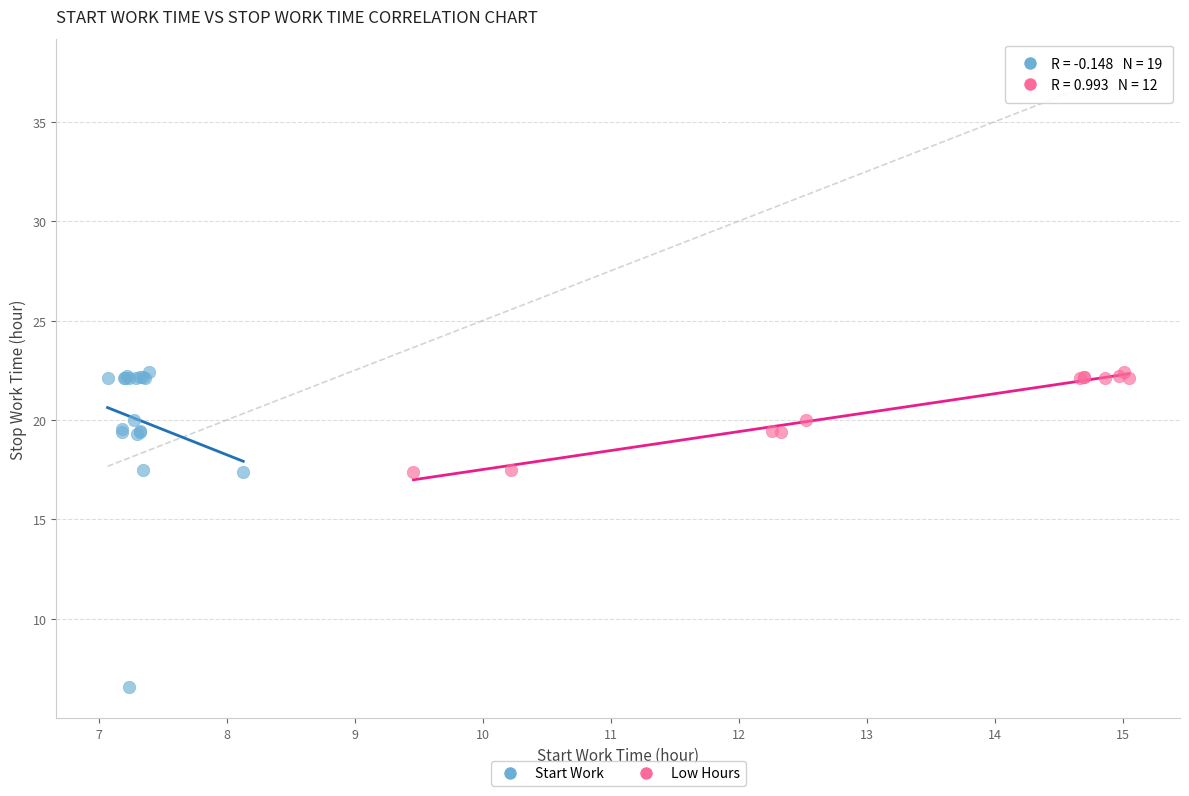

Which series contains the lowest Y value?

Start Work